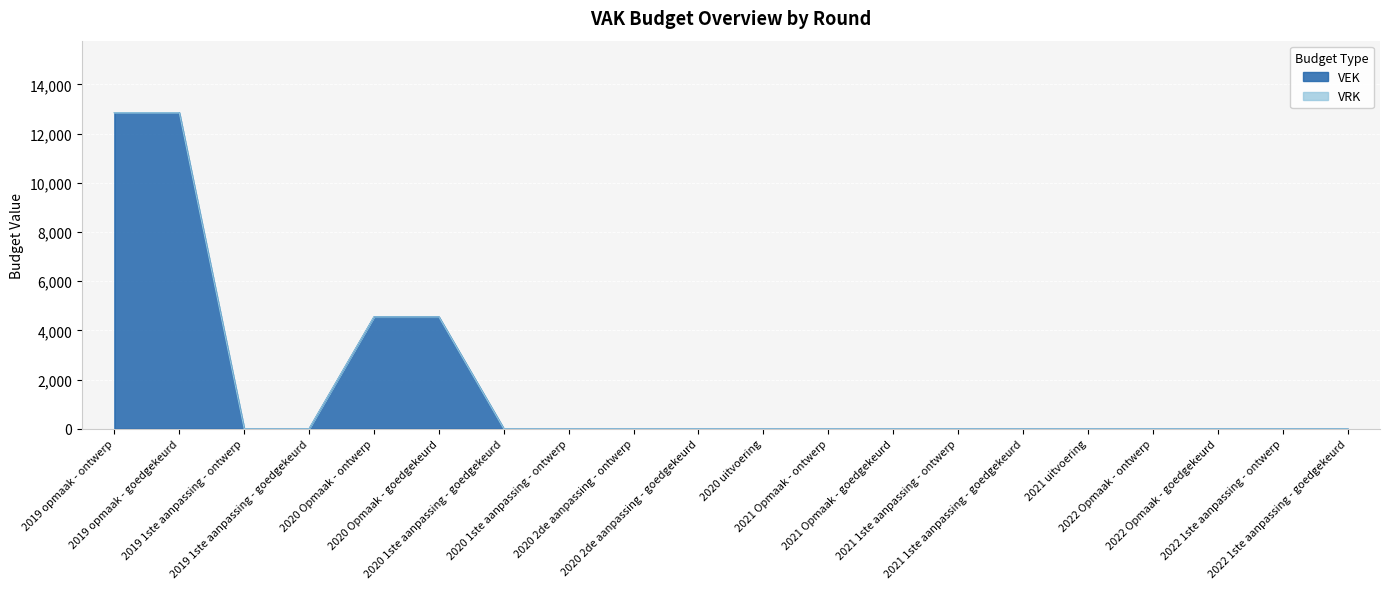

Rank the categories by value from highest to lowest.

2019 opmaak - ontwerp, 2019 opmaak - goedgekeurd, 2020 Opmaak - ontwerp, 2020 Opmaak - goedgekeurd, 2019 1ste aanpassing - ontwerp, 2019 1ste aanpassing - goedgekeurd, 2020 1ste aanpassing - goedgekeurd, 2020 1ste aanpassing - ontwerp, 2020 2de aanpassing - ontwerp, 2020 2de aanpassing - goedgekeurd, 2020 uitvoering, 2021 Opmaak - ontwerp, 2021 Opmaak - goedgekeurd, 2021 1ste aanpassing - ontwerp, 2021 1ste aanpassing - goedgekeurd, 2021 uitvoering, 2022 Opmaak - ontwerp, 2022 Opmaak - goedgekeurd, 2022 1ste aanpassing - ontwerp, 2022 1ste aanpassing - goedgekeurd